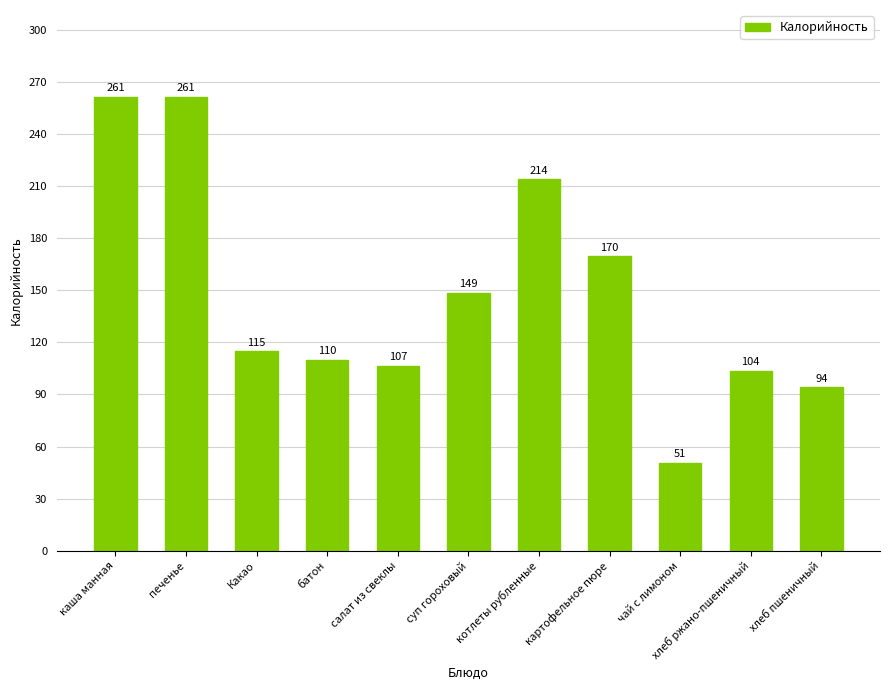

What is the average value?

148.6